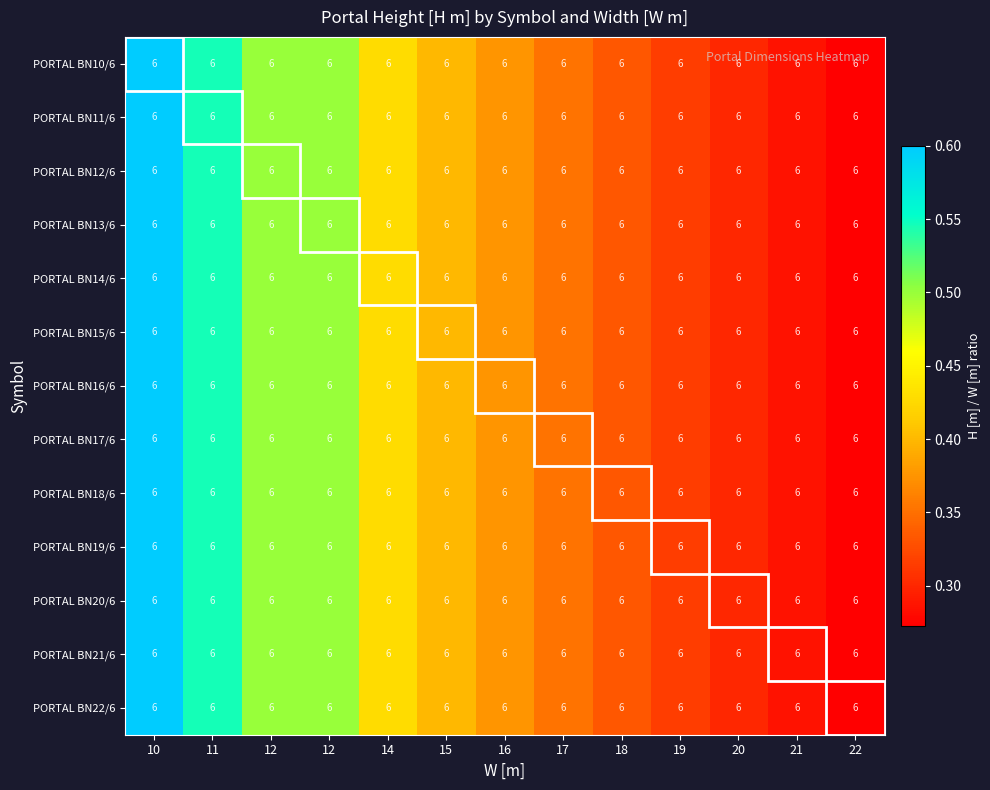

The PORTAL BN13/6 series shows 0.5 at 11. True or false?

True